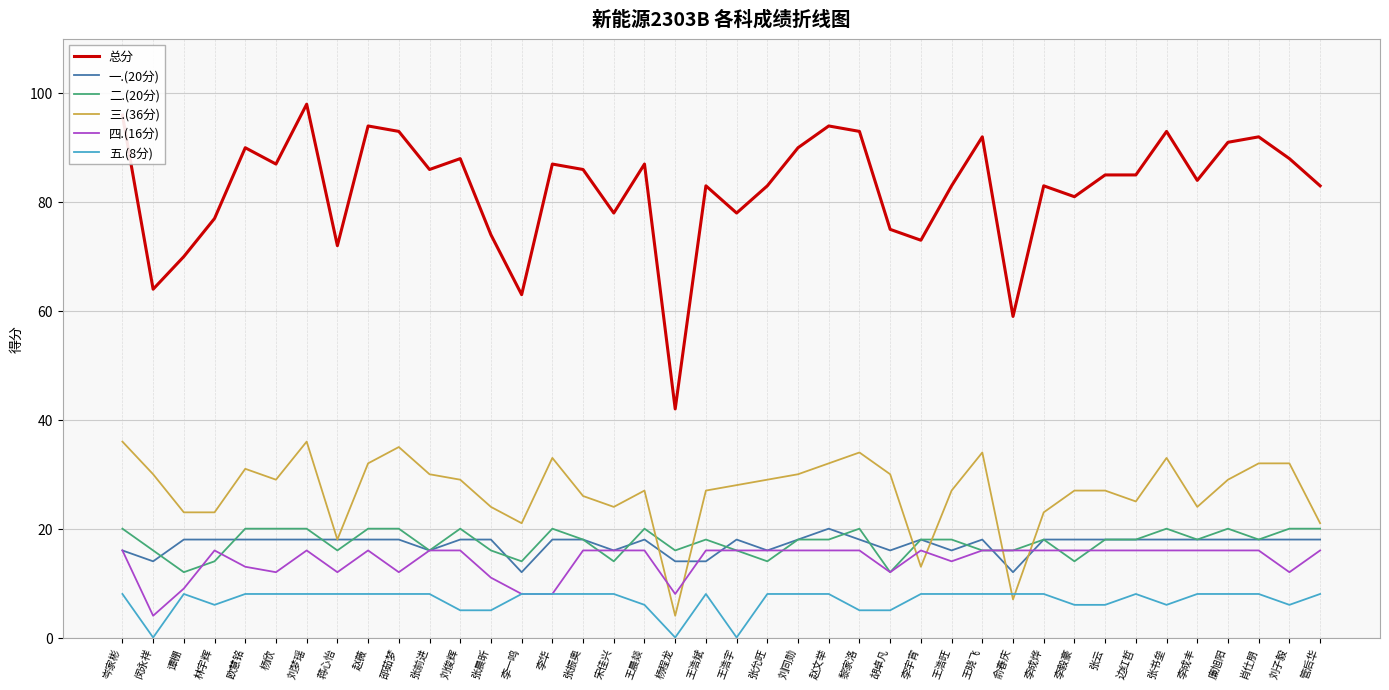

Does the chart have visible grid lines?

Yes